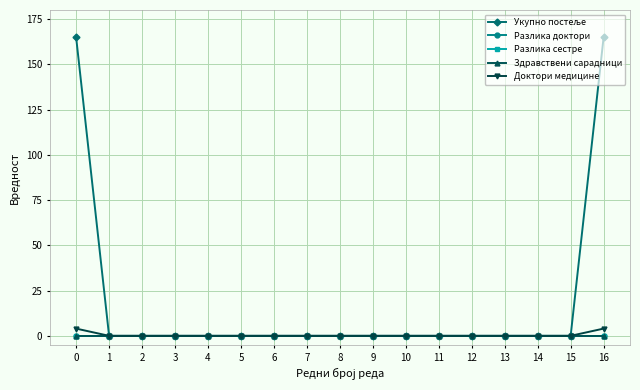

Is this an area chart (filled region under the line)?

No